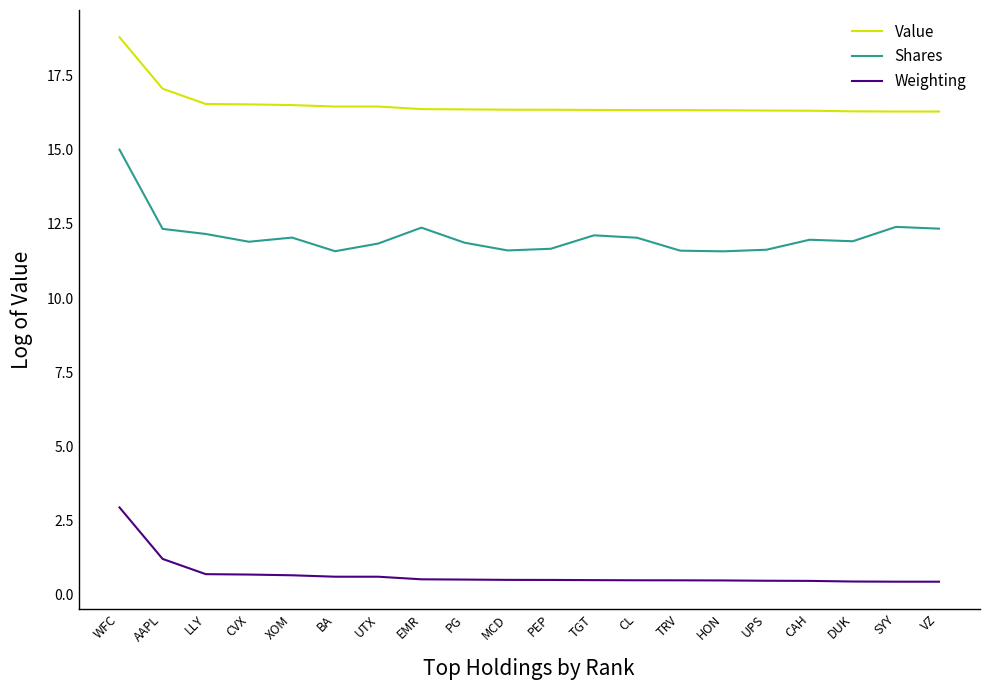

What is the difference between the maximum and minimum values in the Weighting series?

2.5